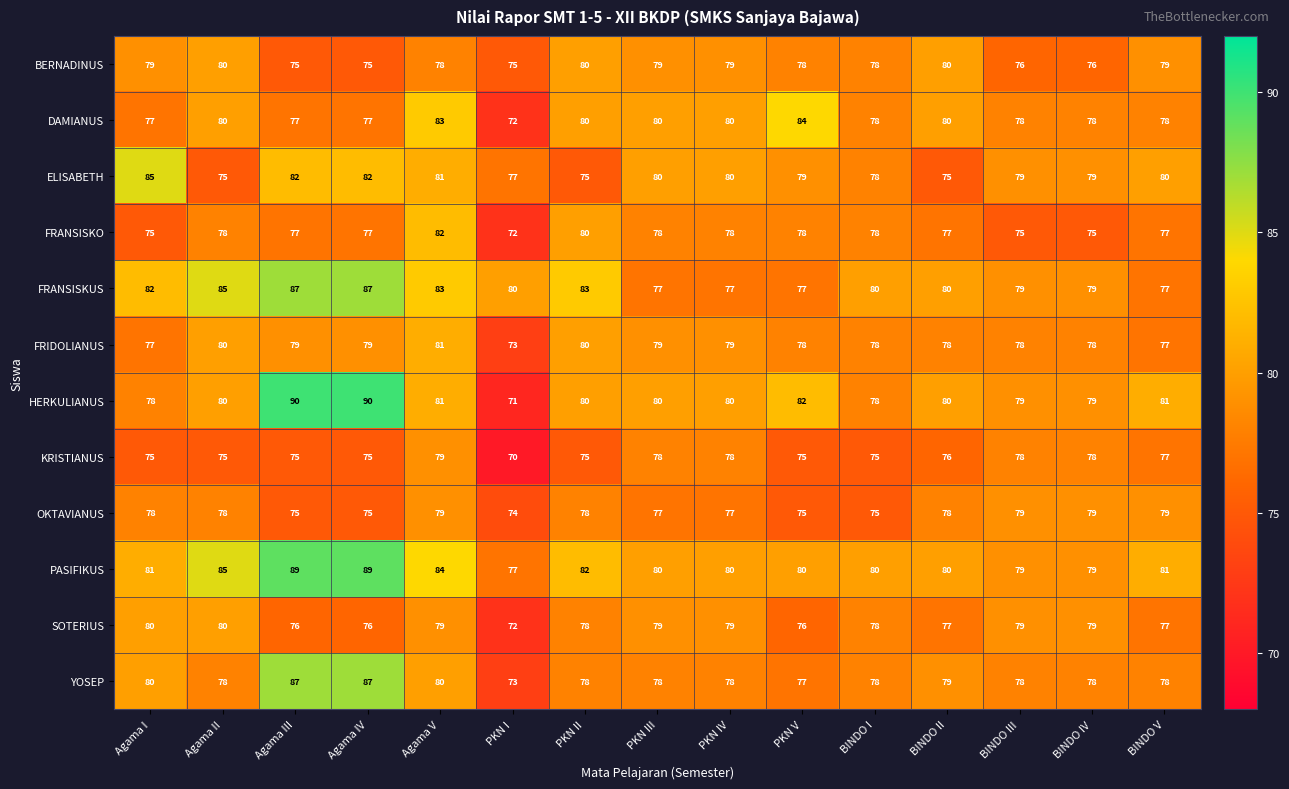

Which series has the largest range (max minus min)?

HERKULIANUS